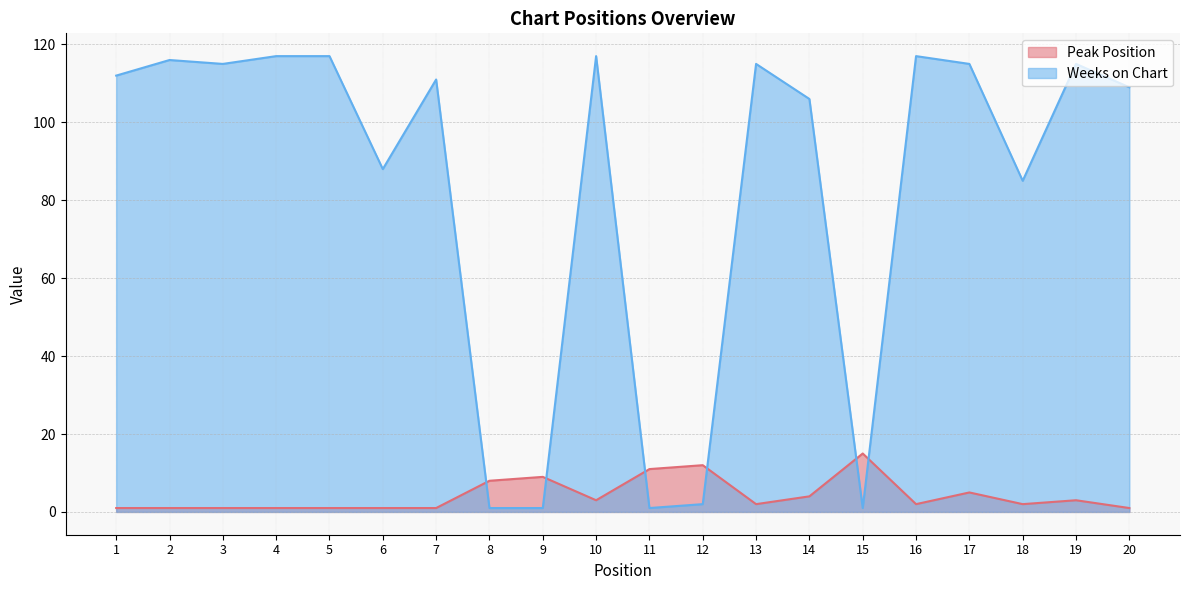

How many intersections are there between Peak Position and Weeks on Chart?

6